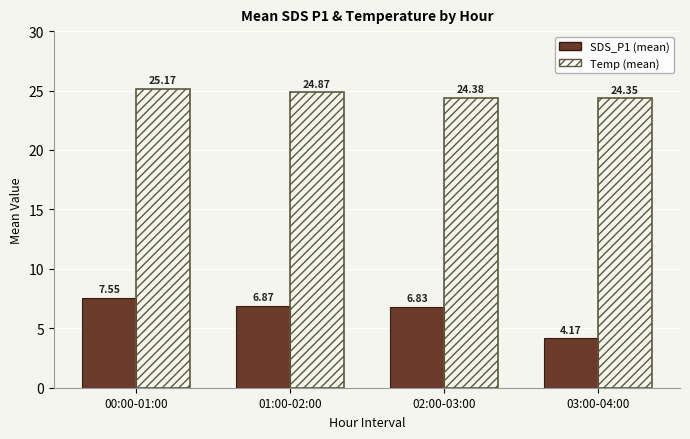

Is it true that Temp (mean) equals 15.2 at 00:00-01:00?

False